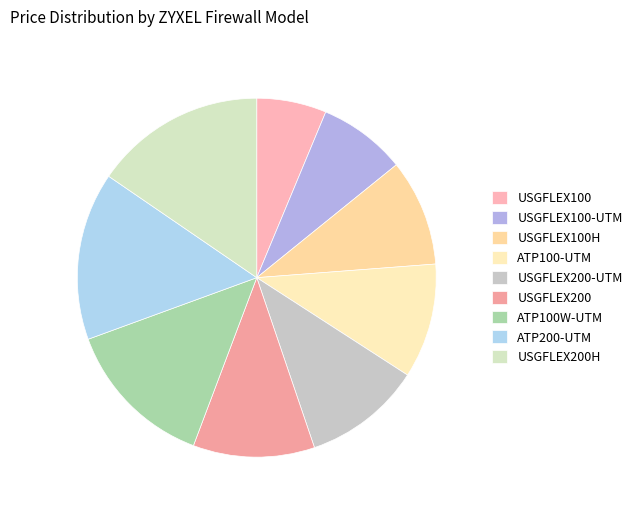

How many slices are in this pie chart?

9